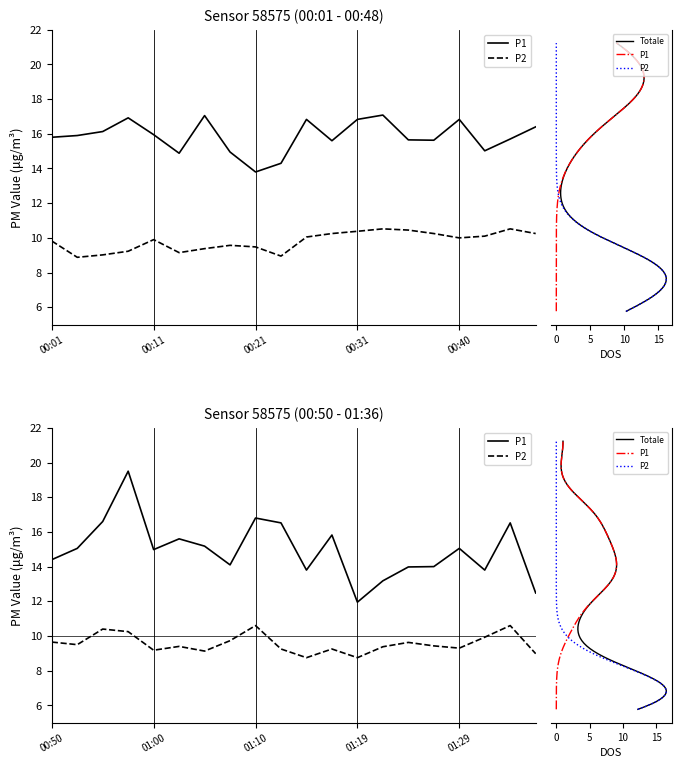

At which category is the sum across all series the highest?

00:33